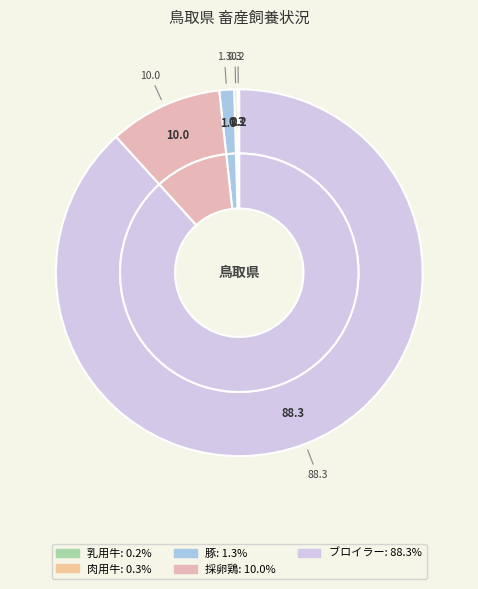

Is it true that 行徳 is 13% of the pie?

False